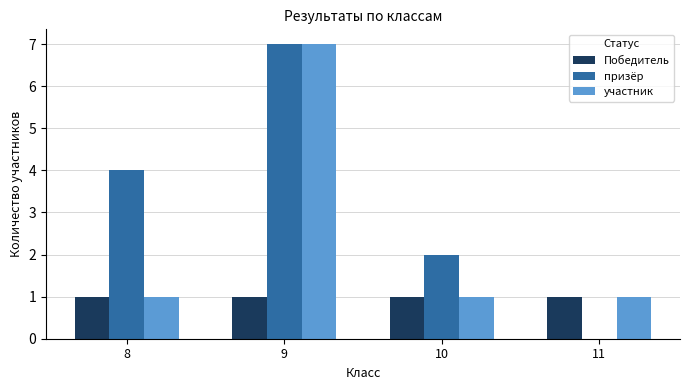

What is the greatest value displayed?

7